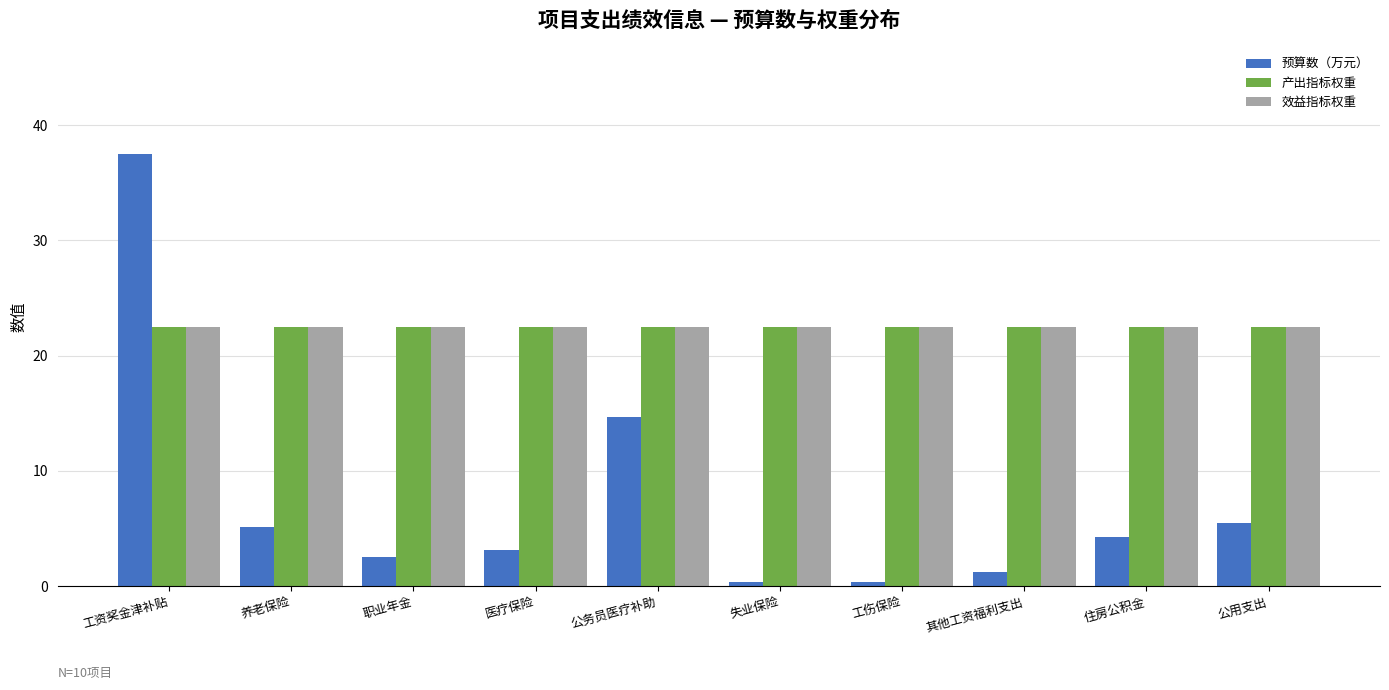

Is the value of 效益指标权重 at 公用支出 greater than the value of 预算数（万元） at 失业保险?

Yes